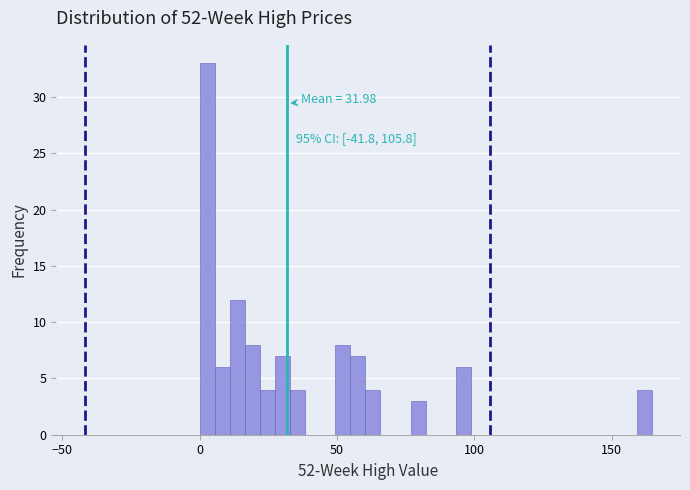

Read against the x-axis, roughly where is the centre of the tallest bar?

5